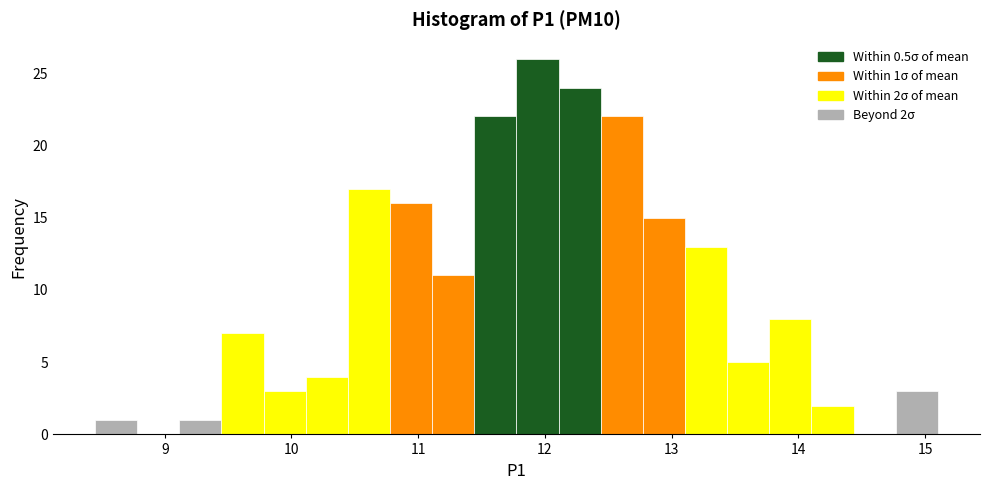

Around what value on the x-axis is the tallest bar? Give the approximate position of its centre, as read against the axis.

11.9